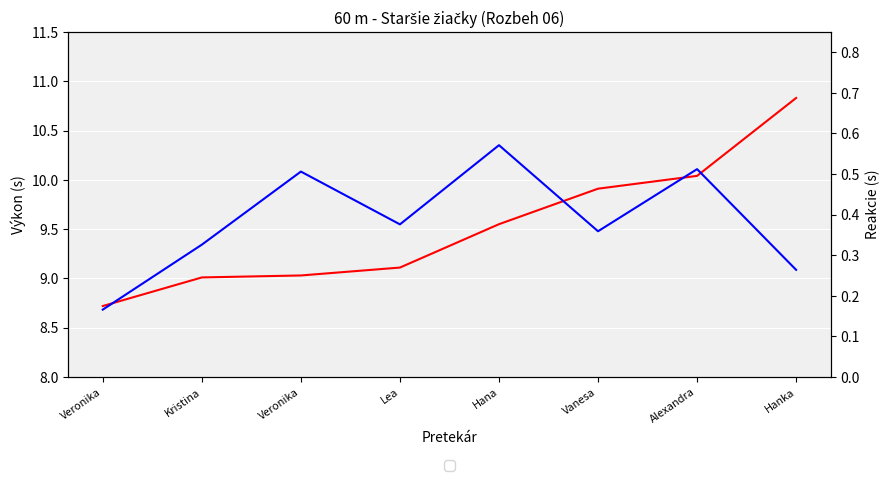

Reading left to right, extract all data points from this chart.

Výkon: Veronika=8.7	Kristina=9.0	Veronika=9.0	Lea=9.1	Hana=9.6	Vanesa=9.9	Alexandra=10.0	Hanka=10.8
Reakcie: Veronika=0.2	Kristina=0.3	Veronika=0.5	Lea=0.4	Hana=0.6	Vanesa=0.4	Alexandra=0.5	Hanka=0.3